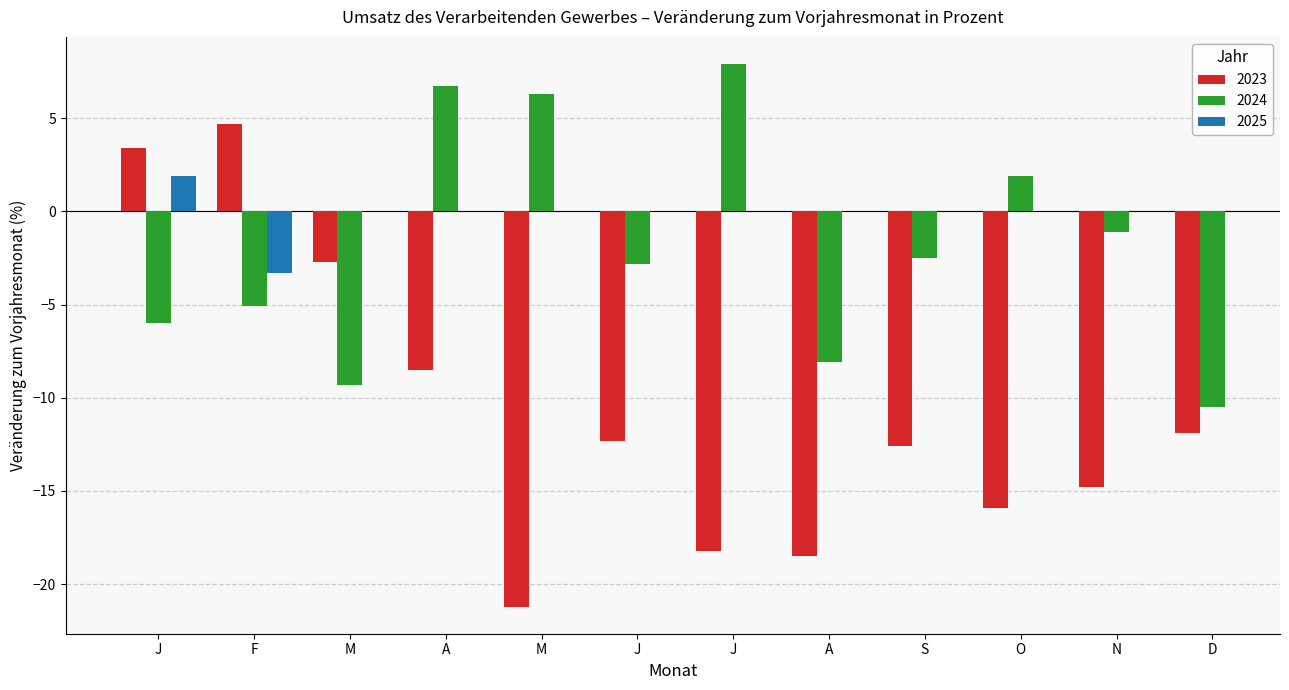

What is the sum of all 2023 values?

-128.5